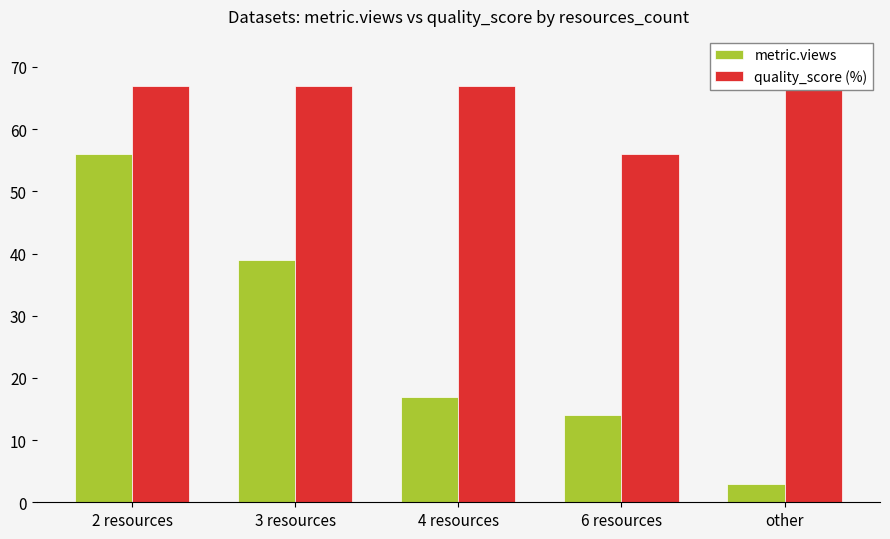

At how many categories does at least one series exceed 27?

5